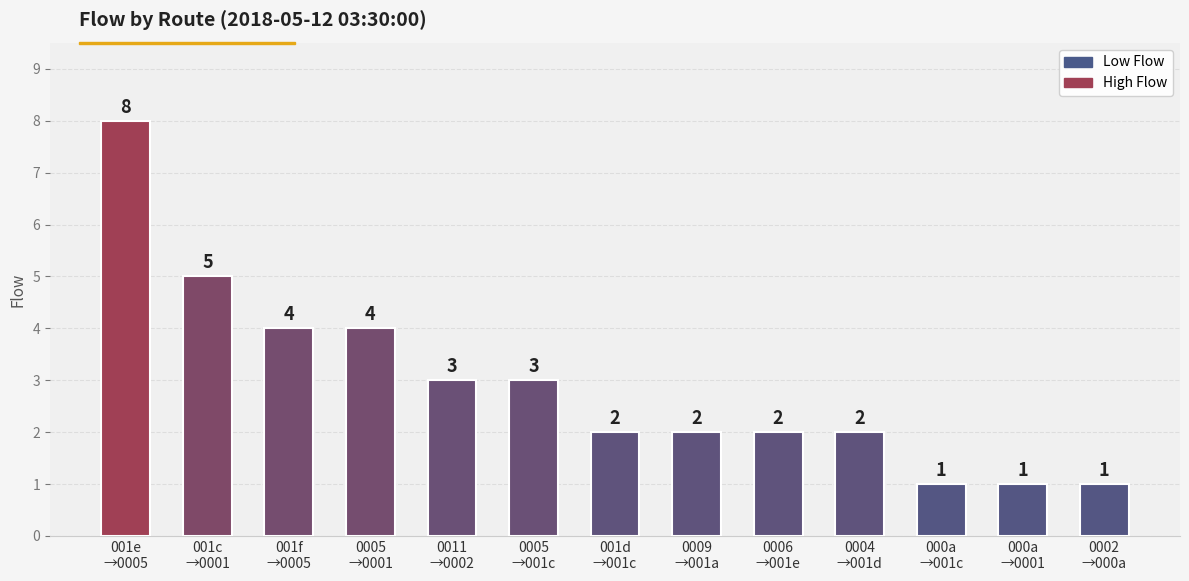

What is the average value?

3